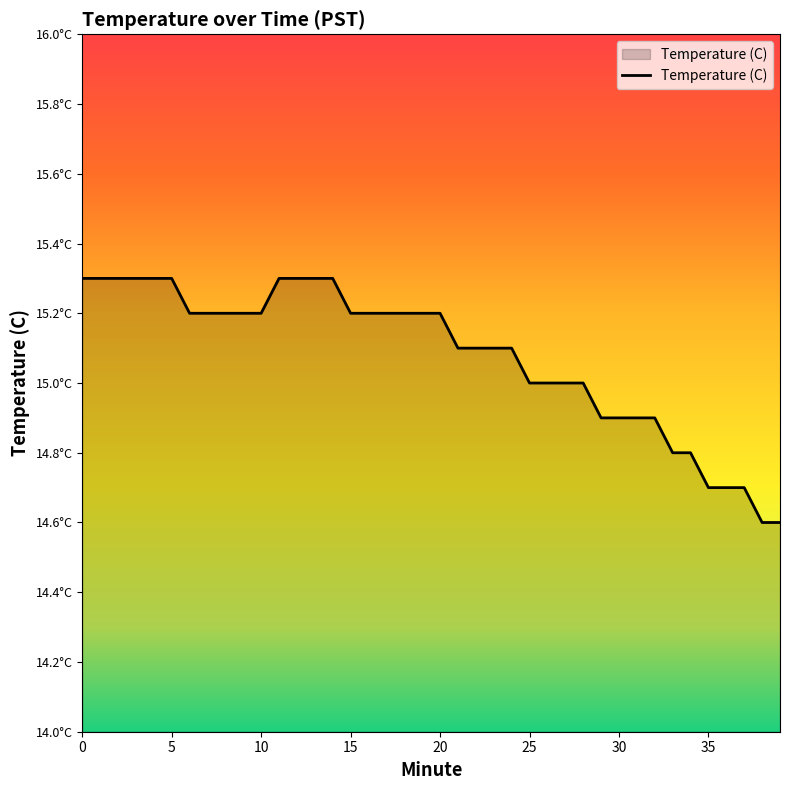

What is the sum of all values?

603.1